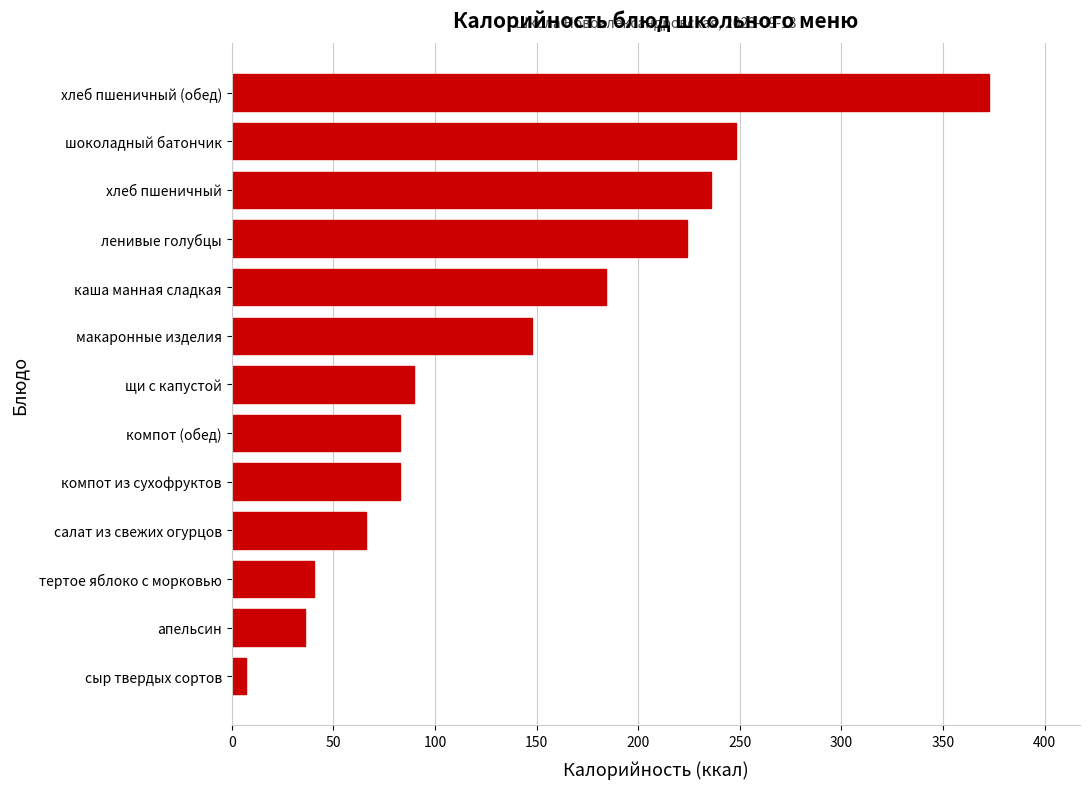

What is the maximum value shown in the chart?

372.6